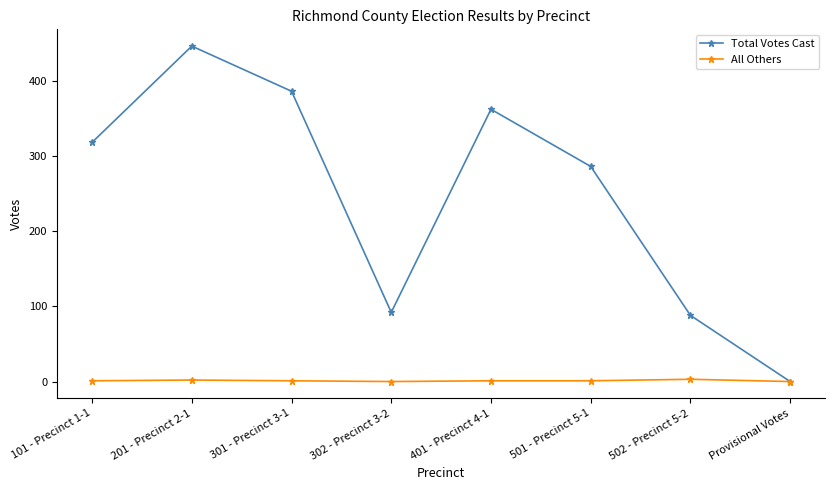

Does the chart display data point markers on the line(s)?

Yes